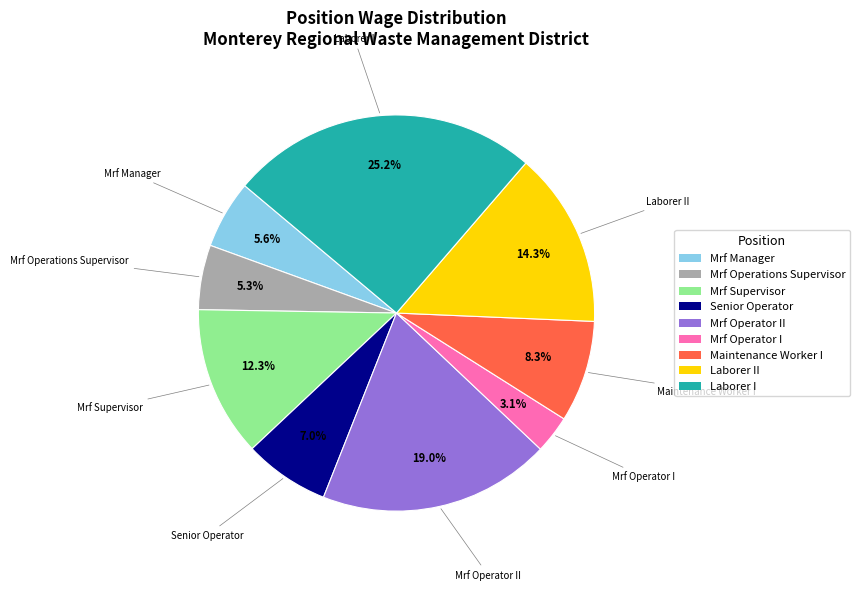

Is there a majority slice in this chart?

No